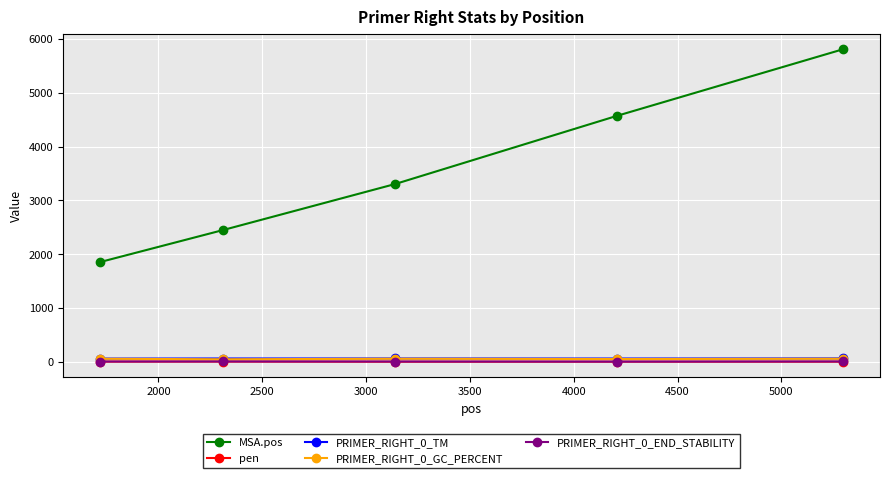

At how many categories does at least one series exceed 857?

5